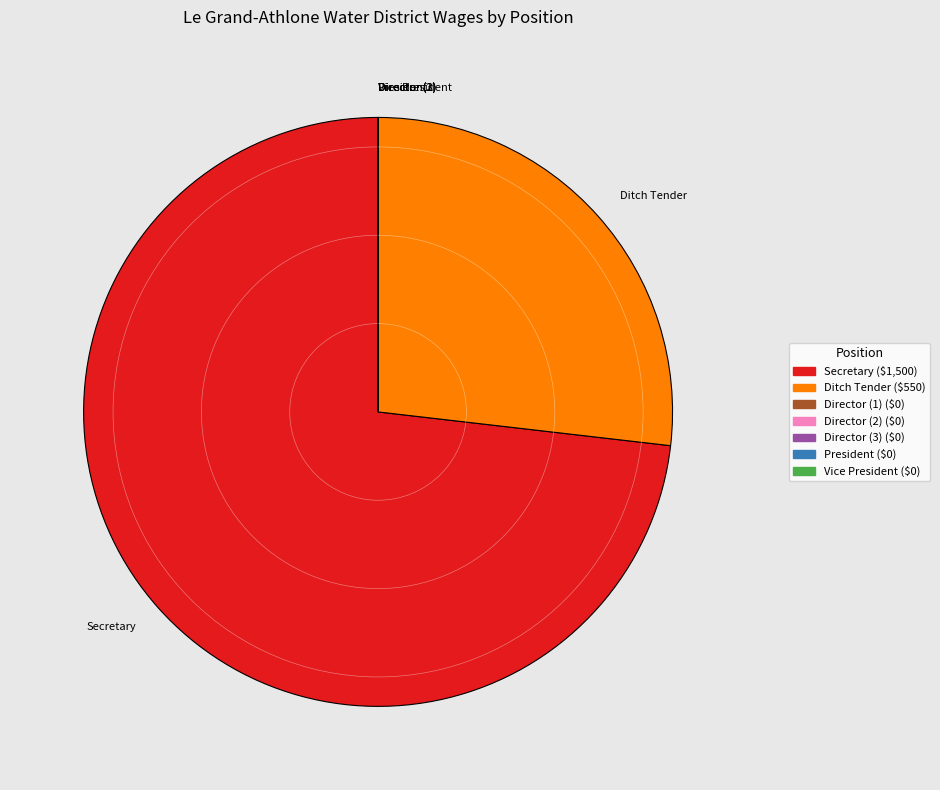

Which slice represents more than half of the pie?

Secretary